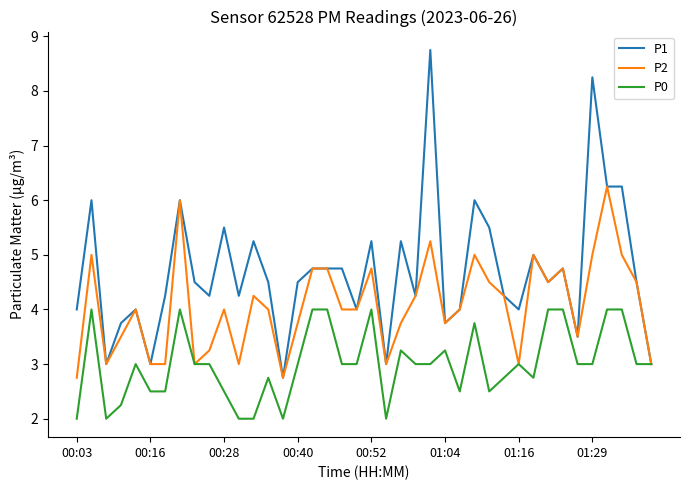

What are all the series names shown in the legend?

P1, P2, P0